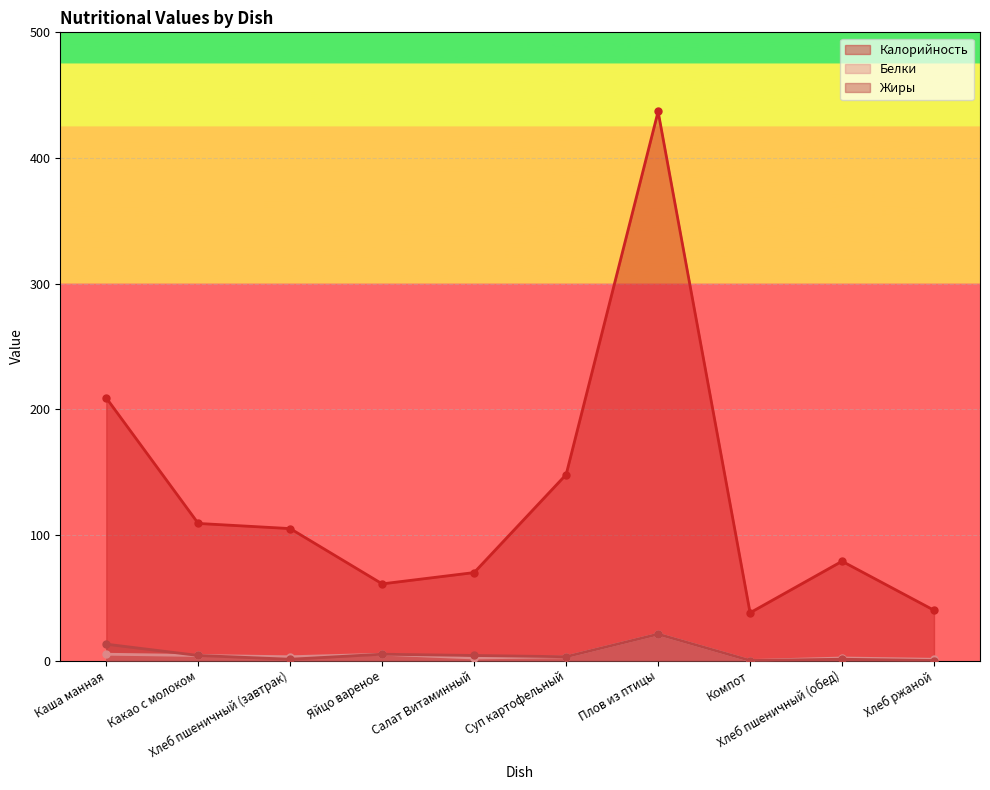

How many lines are shown in the chart?

3